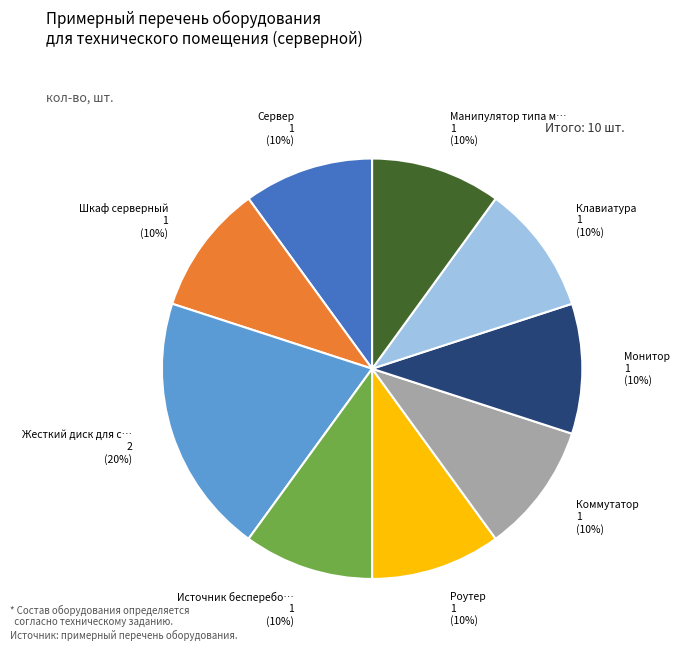

Is there any slice that represents more than half of the pie?

No